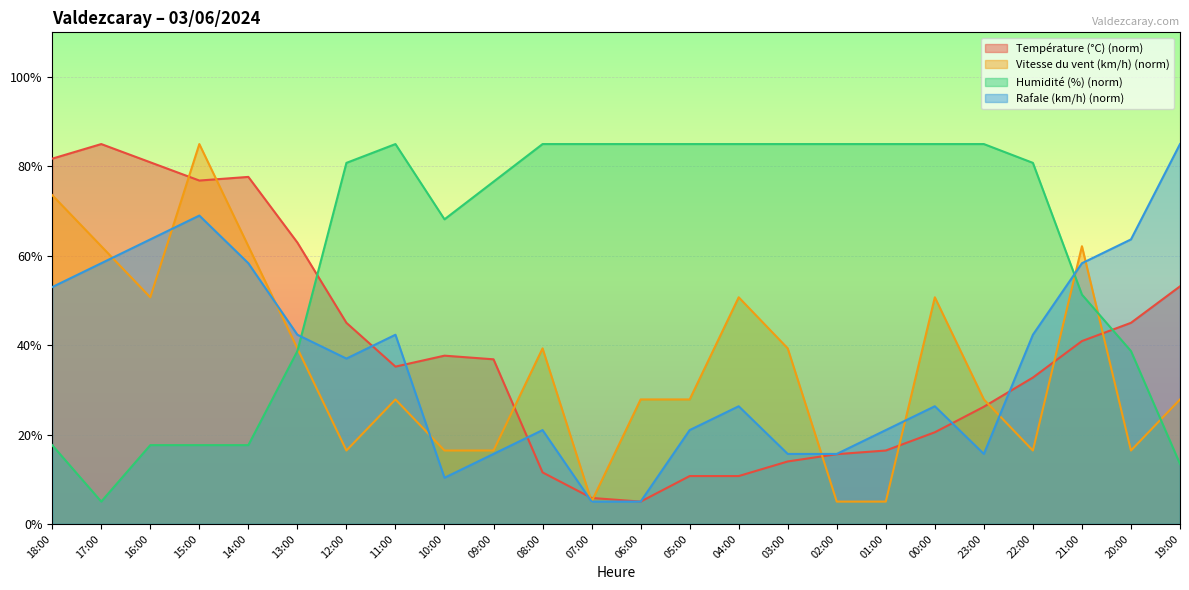

The Rafale (km/h) series shows 8.3 at 06:00. True or false?

False